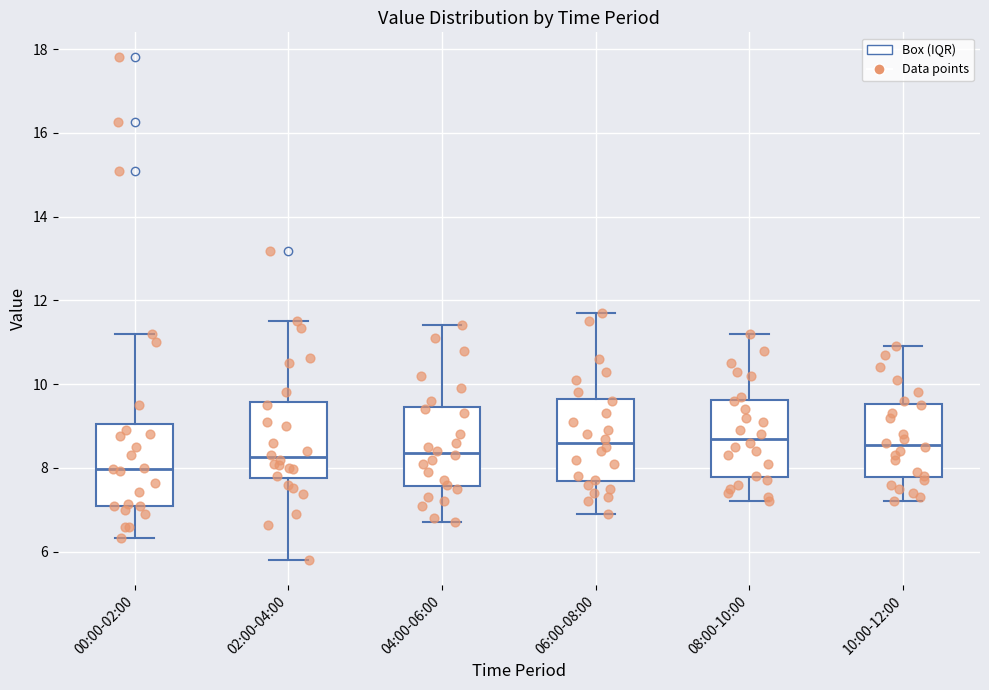

Which box has the lowest median line?

00:00-02:00